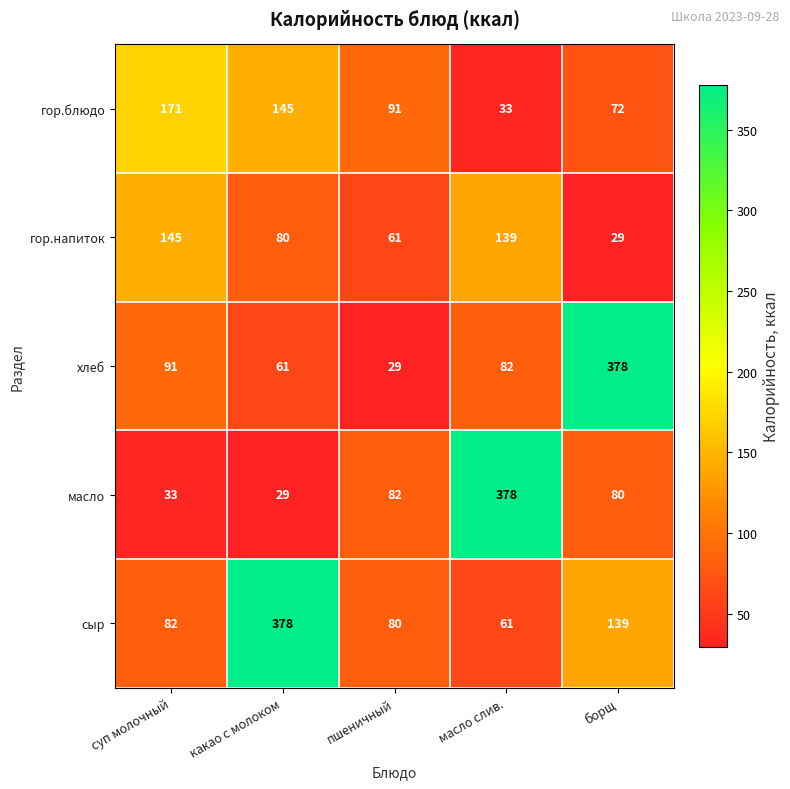

What is the spread (max minus min) of values at какао с молоком?

349